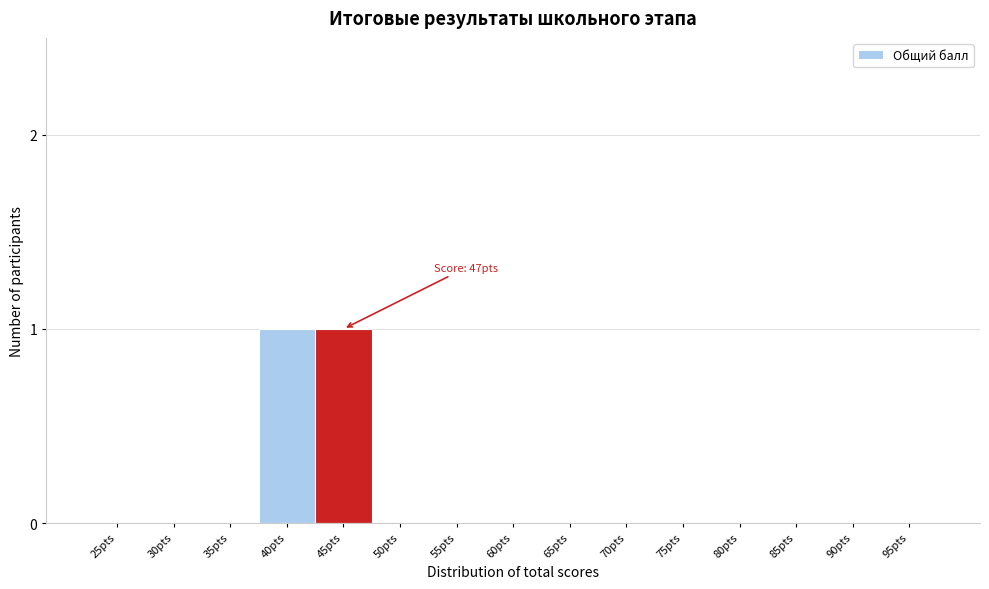

Reading left to right, extract all data points from this chart.

25pts=0	30pts=0	35pts=0	40pts=1	45pts=1	50pts=0	55pts=0	60pts=0	65pts=0	70pts=0	75pts=0	80pts=0	85pts=0	90pts=0	95pts=0